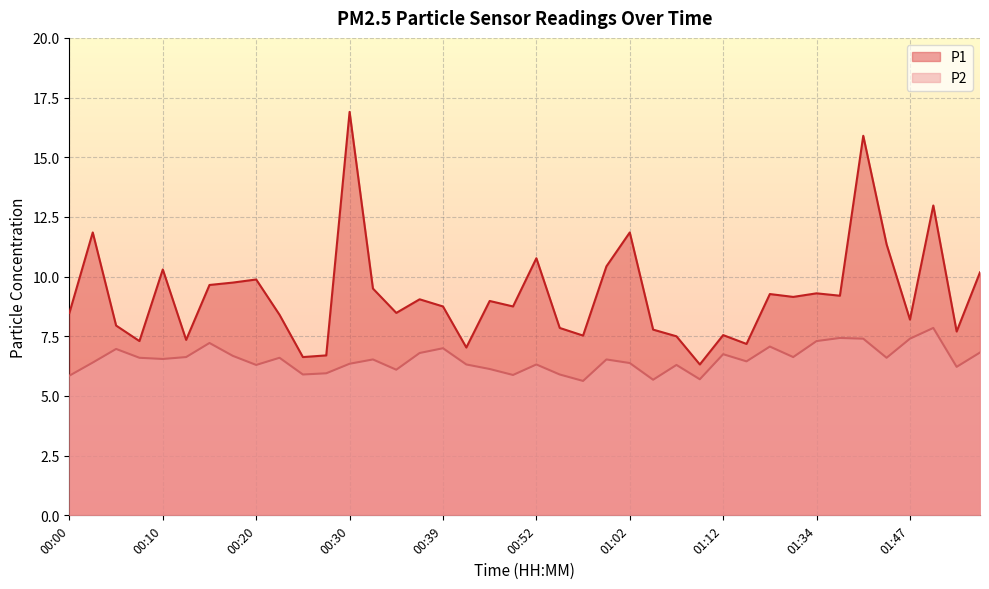

Reading left to right, extract all data points from this chart.

P1: 00:00=8.5	00:03=11.8	00:05=8.0	00:08=7.3	00:10=10.3	00:13=7.3	00:15=9.7	00:17=9.8	00:20=9.9	00:22=8.4	00:25=6.6	00:27=6.7	00:30=16.9	00:32=9.5	00:35=8.5	00:37=9.1	00:39=8.8	00:42=7.0	00:47=9.0	00:49=8.8	00:52=10.8	00:54=7.8	00:57=7.5	00:59=10.4	01:02=11.8	01:04=7.8	01:07=7.5	01:09=6.3	01:12=7.5	01:15=7.2	01:17=9.3	01:31=9.2	01:34=9.3	01:39=9.2	01:42=15.9	01:45=11.3	01:47=8.2	01:50=13.0	01:52=7.7	01:55=10.2
P2: 00:00=5.8	00:03=6.4	00:05=7.0	00:08=6.6	00:10=6.5	00:13=6.6	00:15=7.2	00:17=6.7	00:20=6.3	00:22=6.6	00:25=5.9	00:27=6.0	00:30=6.3	00:32=6.5	00:35=6.1	00:37=6.8	00:39=7.0	00:42=6.3	00:47=6.1	00:49=5.9	00:52=6.3	00:54=5.9	00:57=5.6	00:59=6.5	01:02=6.4	01:04=5.7	01:07=6.3	01:09=5.7	01:12=6.8	01:15=6.5	01:17=7.1	01:31=6.6	01:34=7.3	01:39=7.4	01:42=7.4	01:45=6.6	01:47=7.4	01:50=7.8	01:52=6.2	01:55=6.8